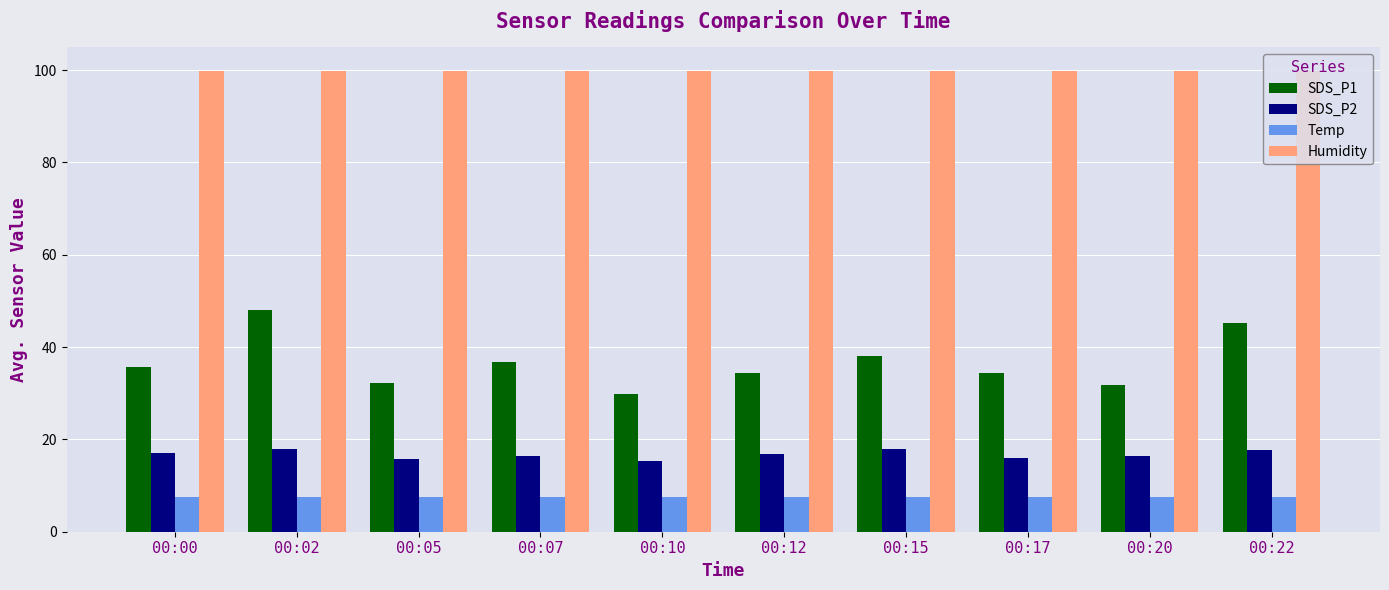

Rank the series at 00:20 from highest to lowest value.

Humidity, SDS_P1, SDS_P2, Temp